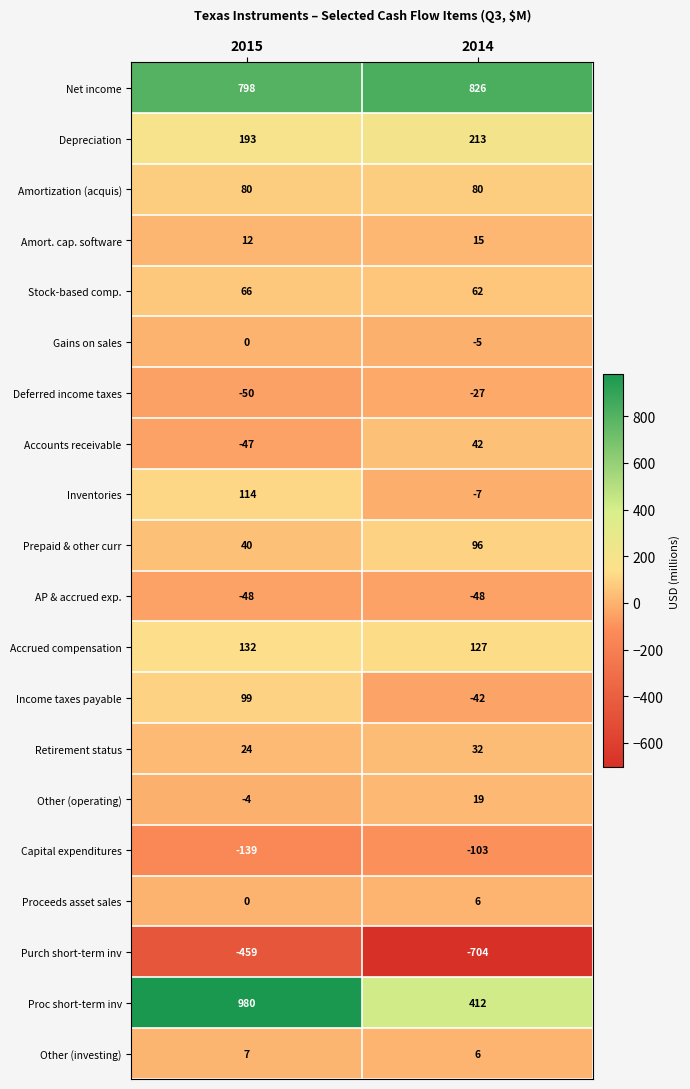

How many distinct data groups are displayed?

20